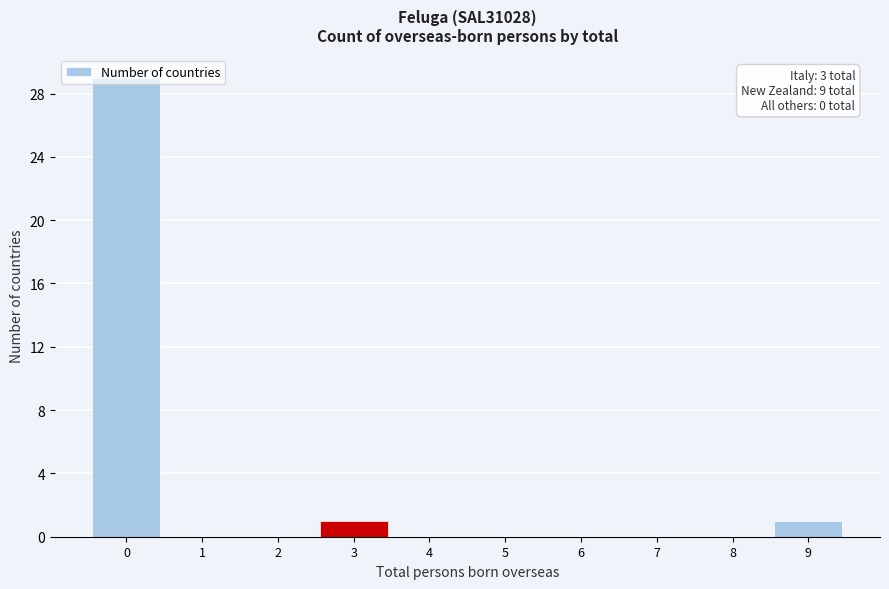

What is the sum of all values?

31